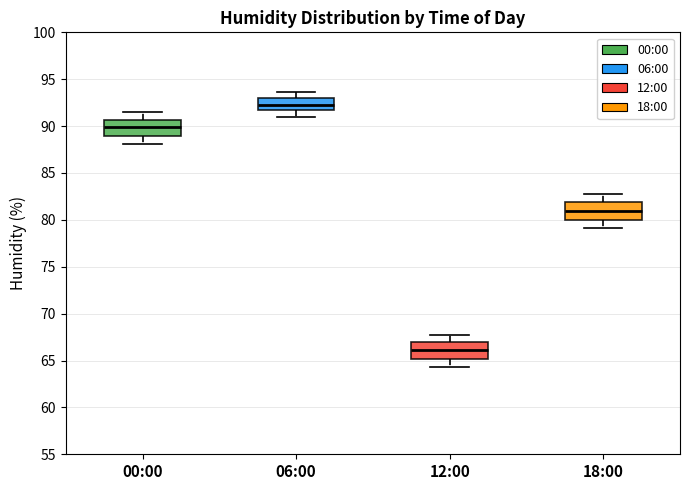

Which box has the highest median line?

06:00